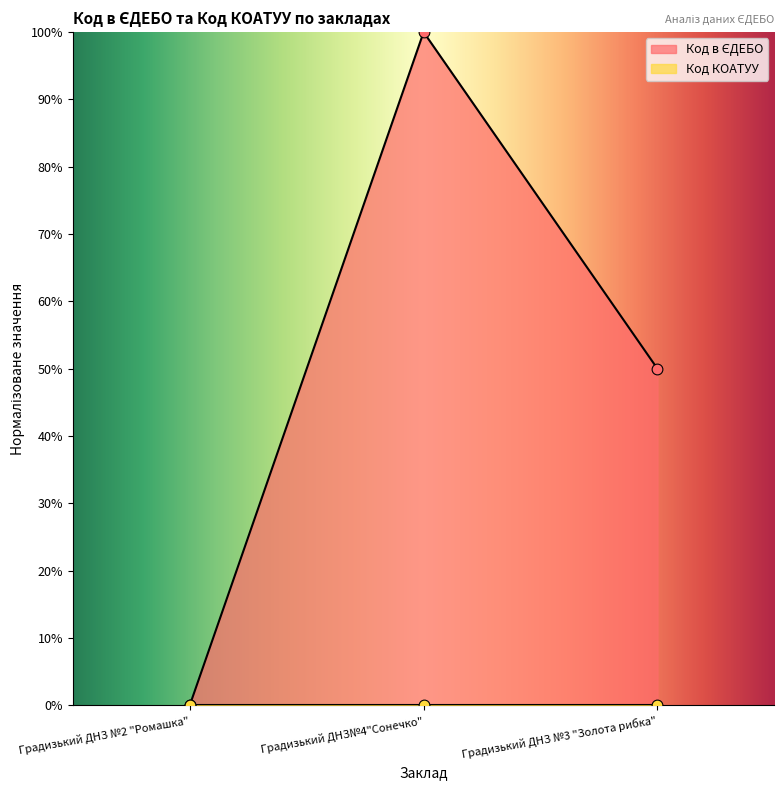

What is the change in value from Градизький ДНЗ №2 "Ромашка" to Градизький ДНЗ №3 "Золота рибка"?

+50.0